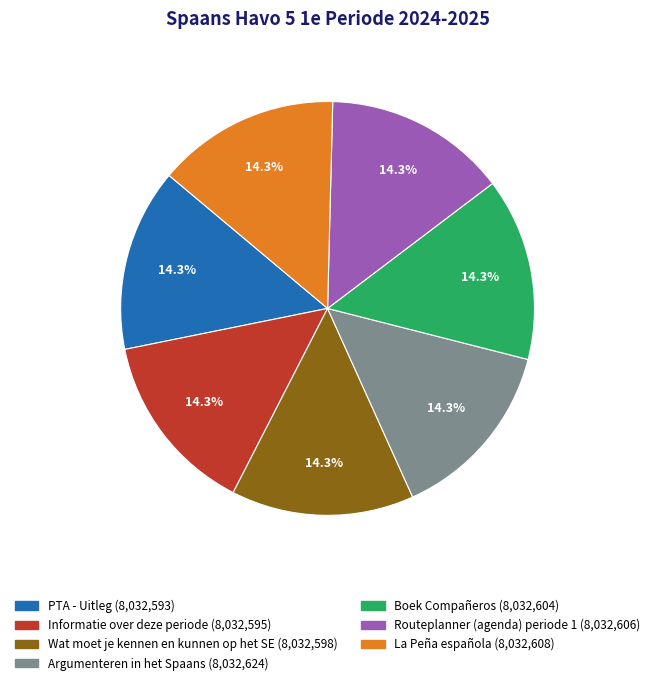

To the nearest percent, what portion does Argumenteren in het Spaans represent?

14%